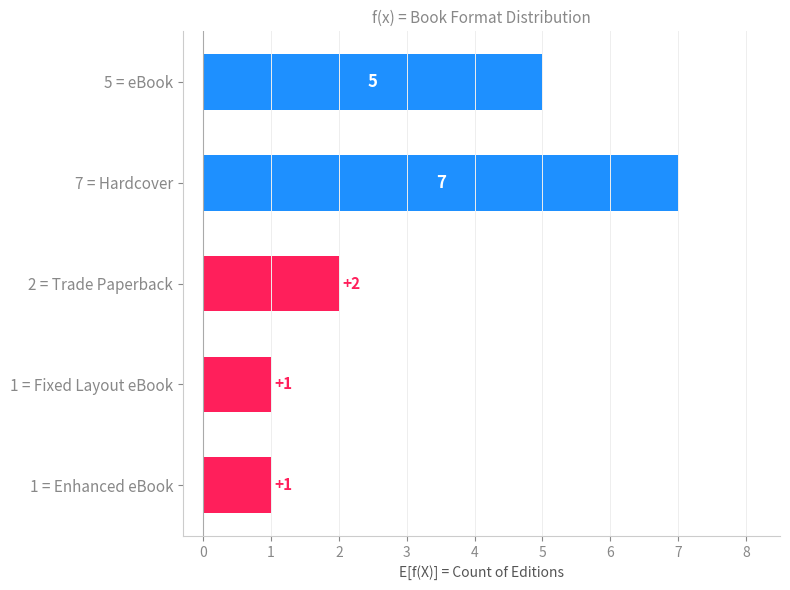

Reading bottom to top, list all the values displayed in this chart.

1 = Enhanced eBook=1	1 = Fixed Layout eBook=1	2 = Trade Paperback=2	7 = Hardcover=7	5 = eBook=5